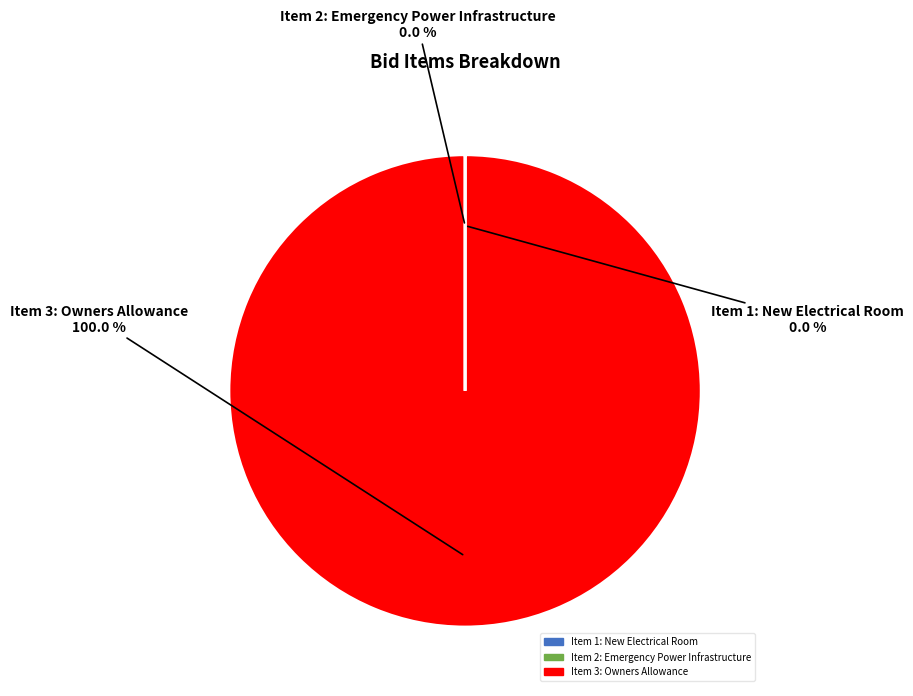

Is there any slice that represents more than half of the pie?

Yes